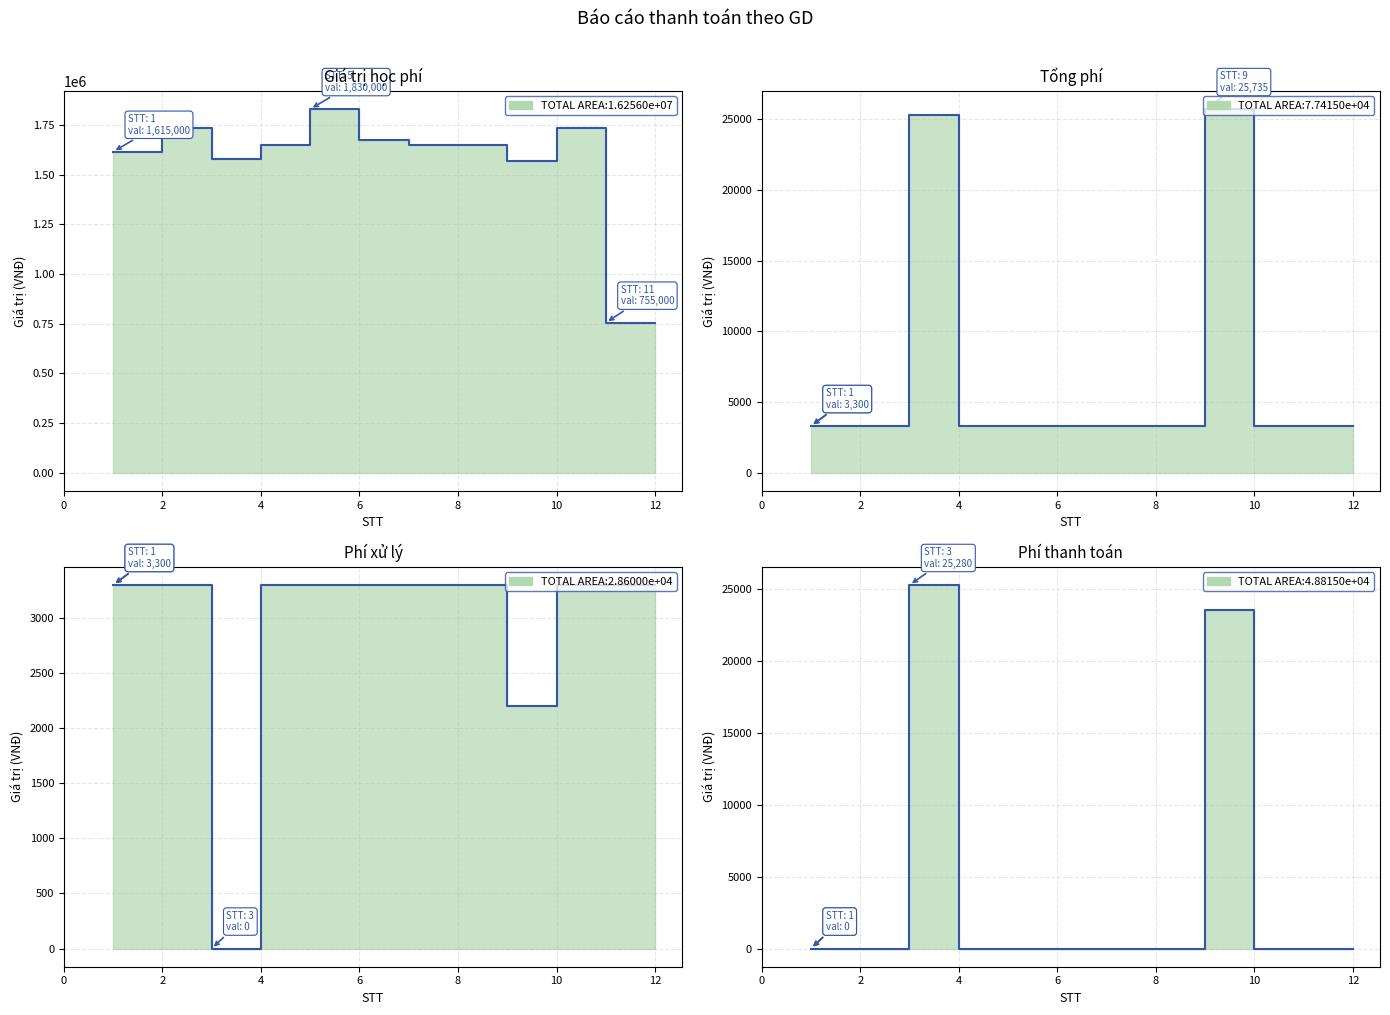

Where does the Giá trị học phí series first go above 1650000?

2